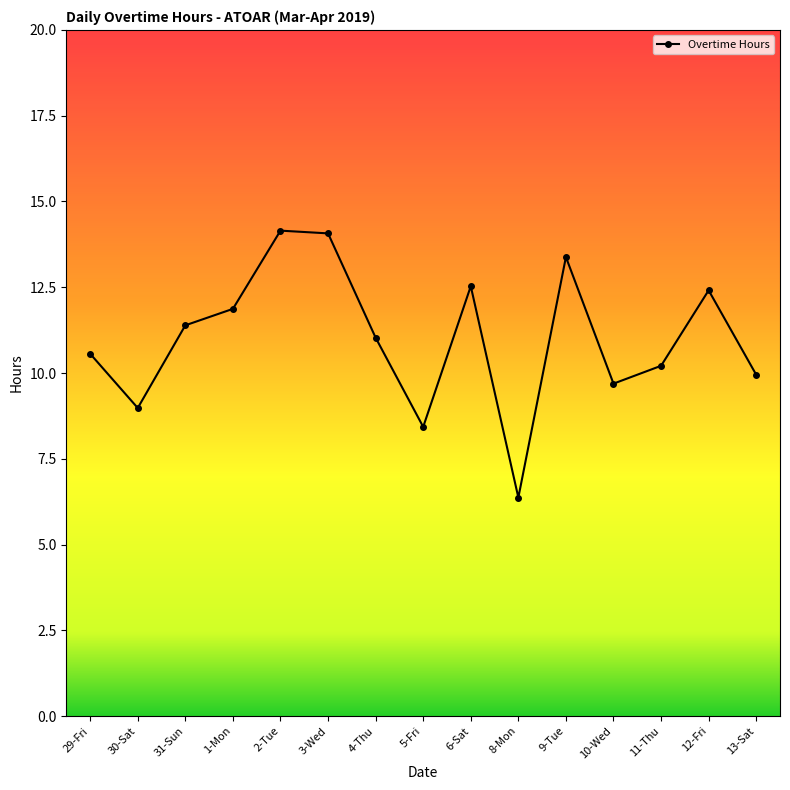

What is the value of the 13th point from the left?

10.2